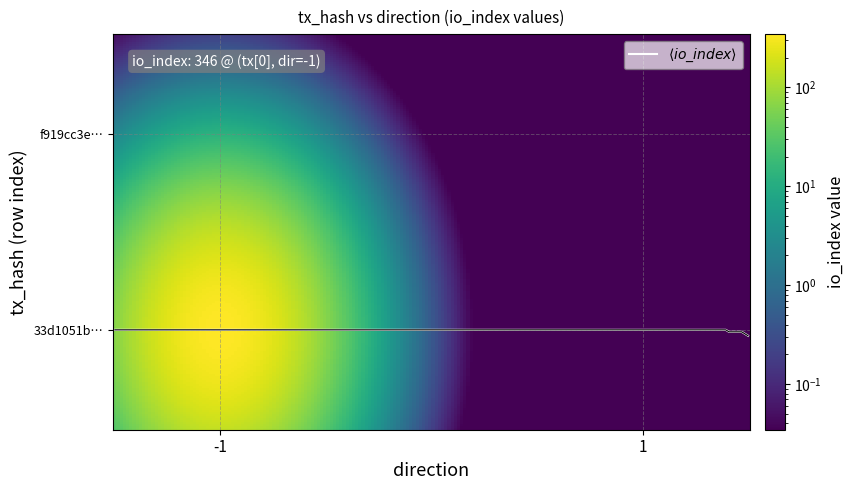

Does the chart have visible grid lines?

Yes